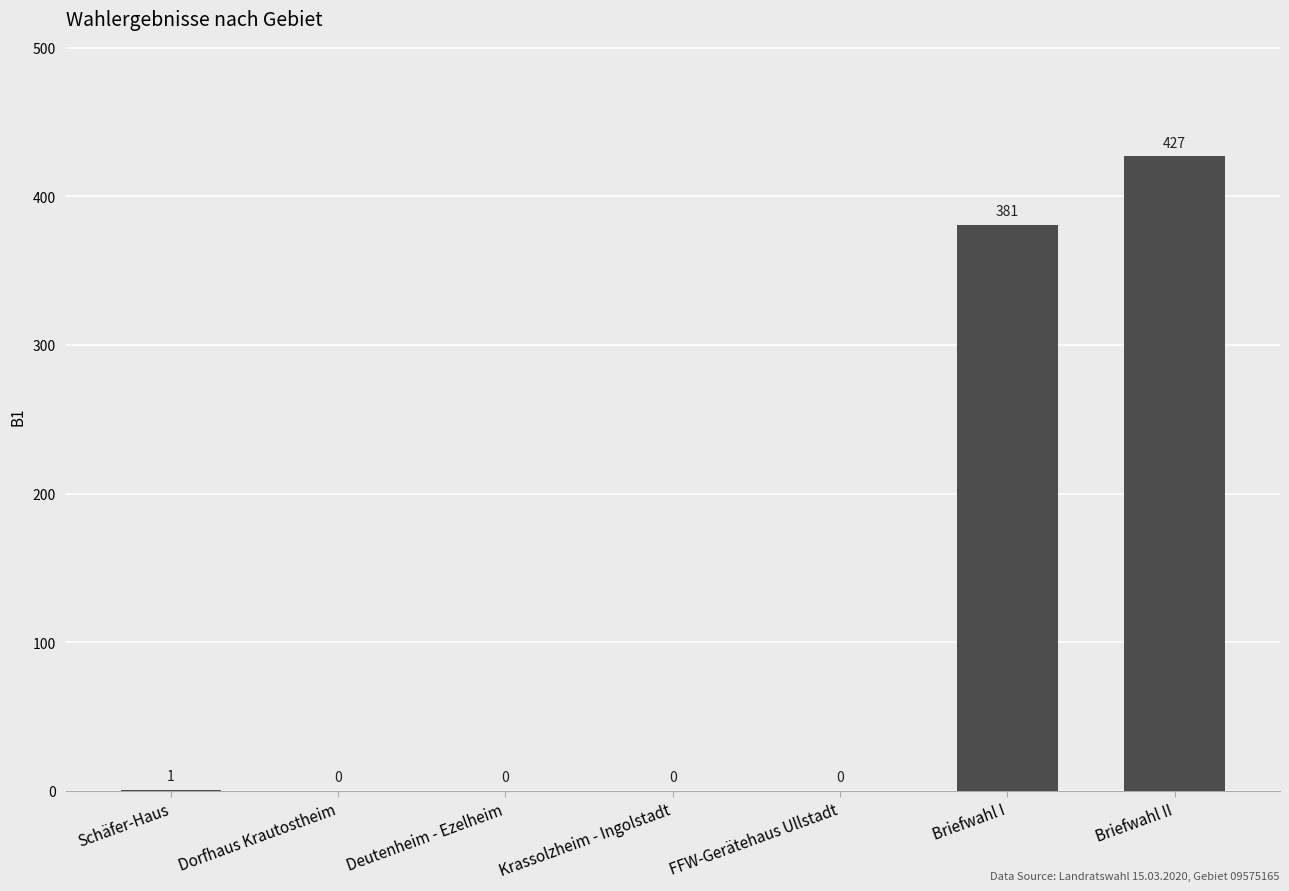

What is the greatest value displayed?

427